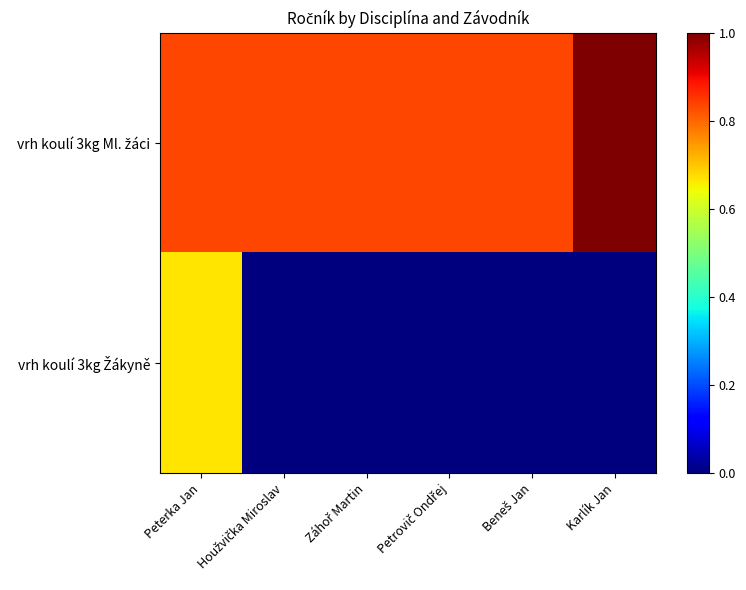

At how many categories does at least one series exceed 0?

6